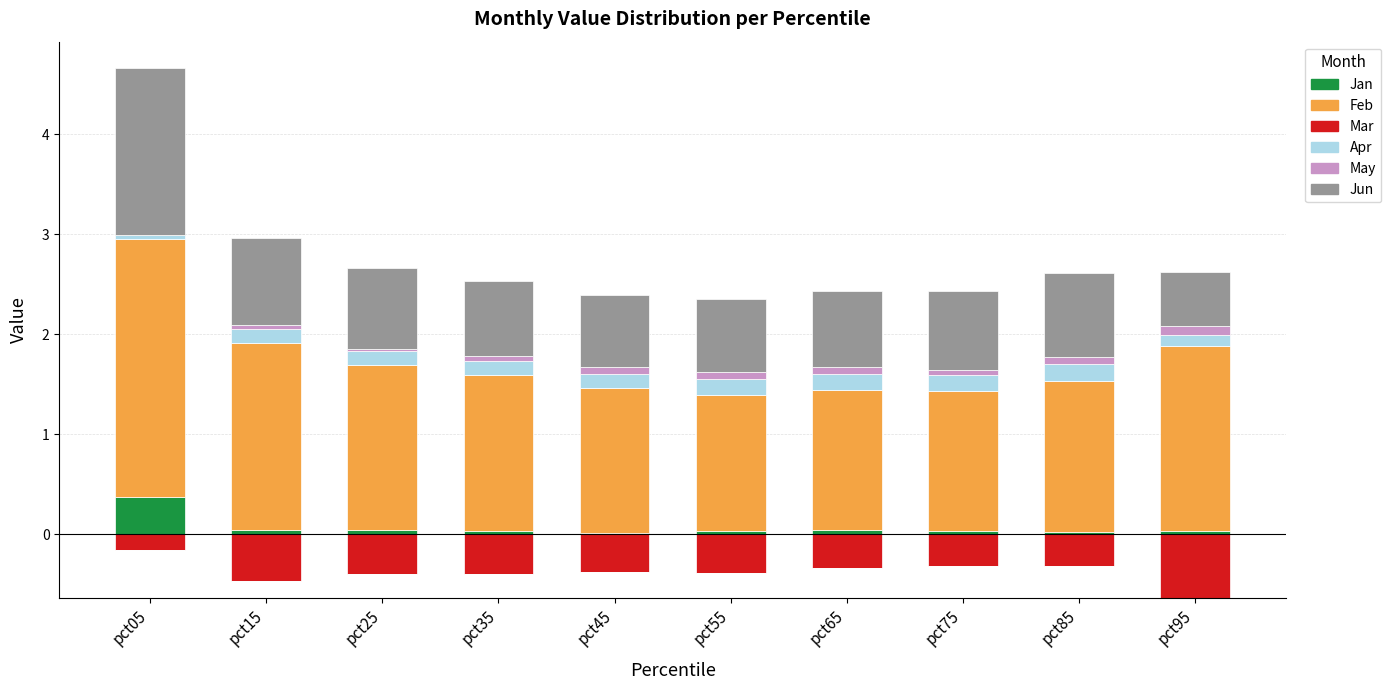

Rank the series at pct05 from lowest to highest value.

Mar, May, Apr, Jan, Jun, Feb